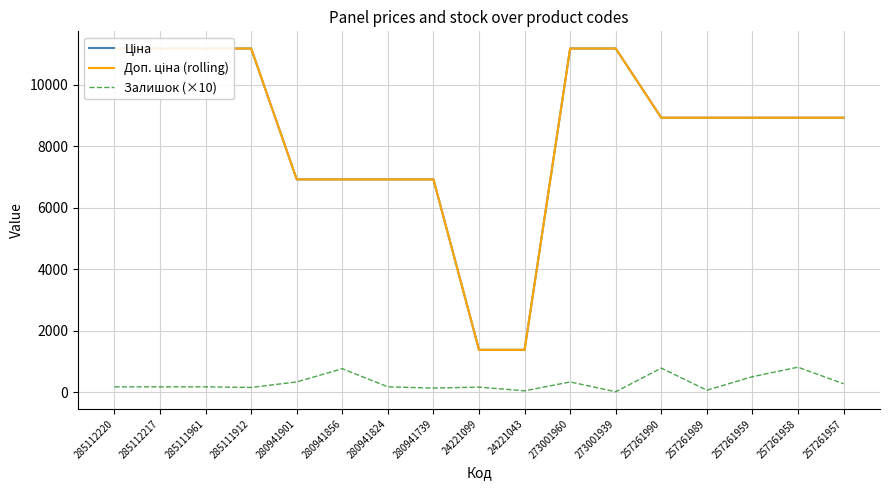

At which label is Доп. ціна (rolling) closest to 6281?

280941901